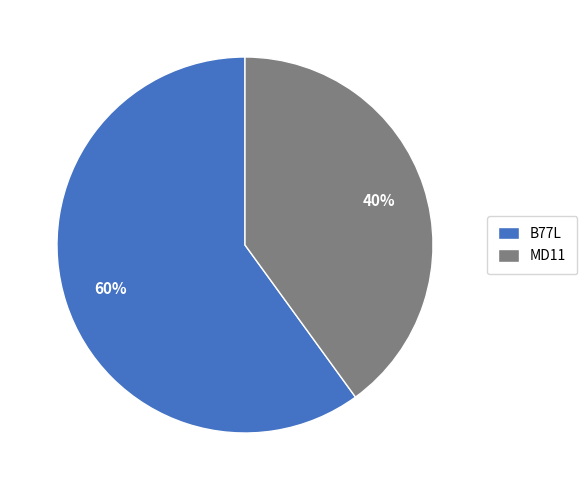

Is it true that MD11 is 47% of the pie?

False